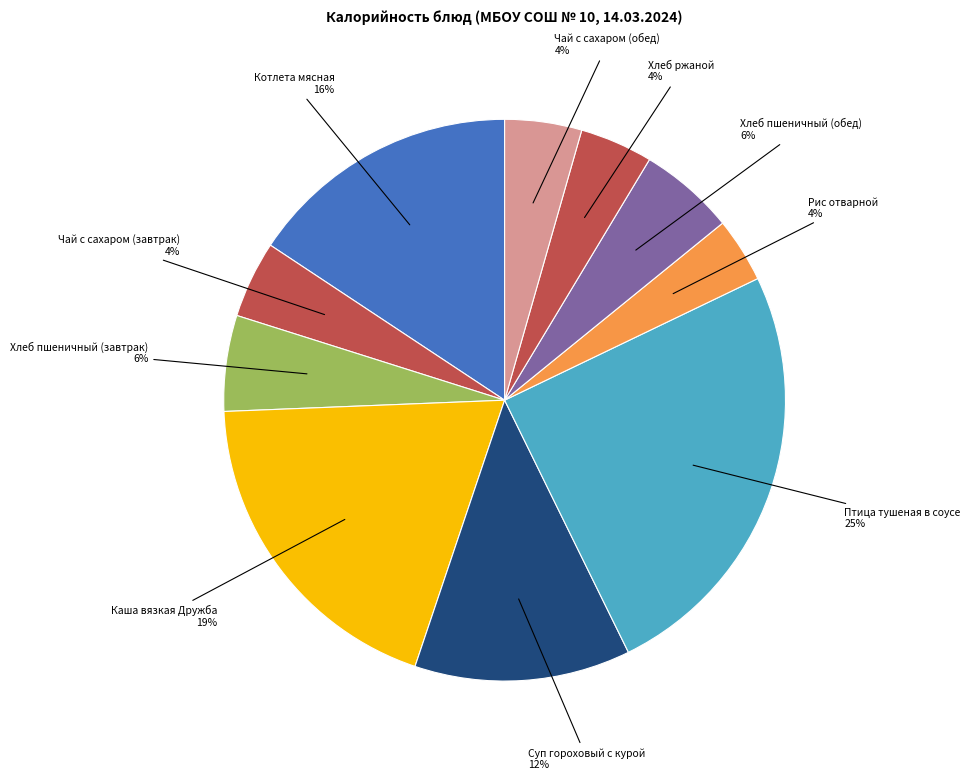

Between Птица тушеная в соусе 25% and Каша вязкая Дружба 19%, which is larger?

Птица тушеная в соусе 25%